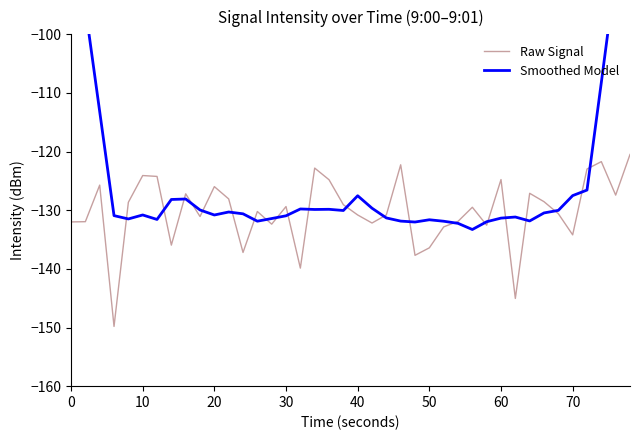

What is the highest value of the Raw Signal series?

-120.5